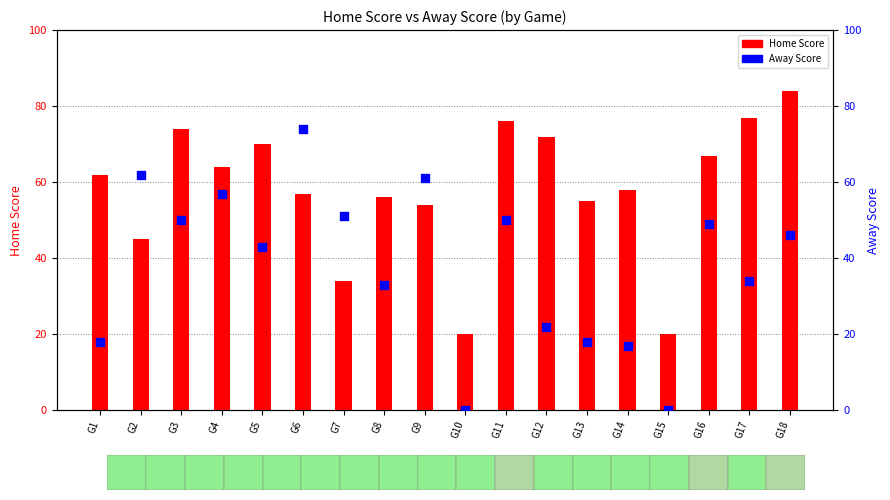

Which series contains the lowest Y value?

Away Score